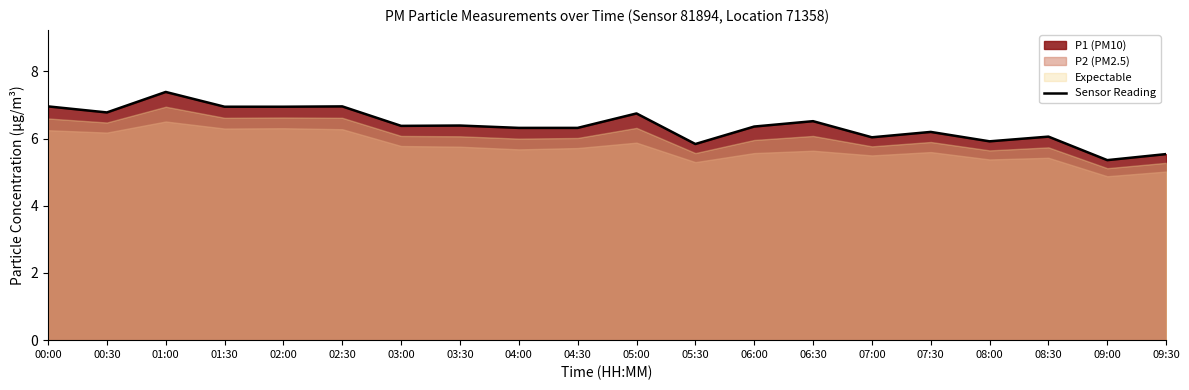

What is the difference between the second highest and second lowest values?

1.4